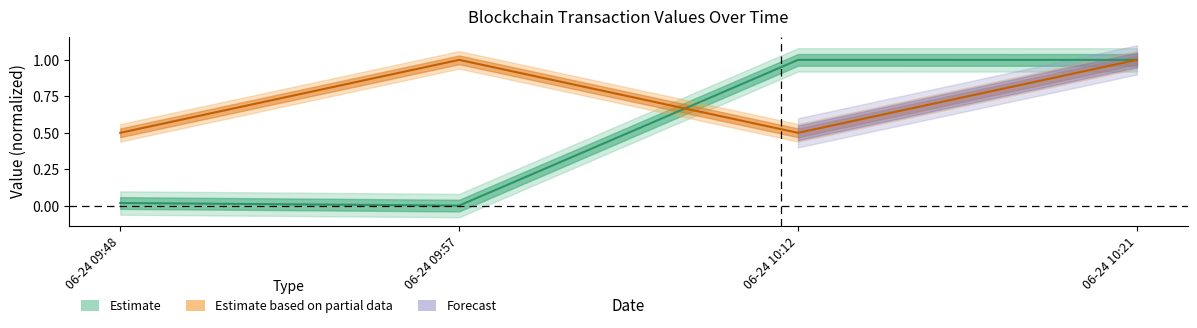

Reading left to right, transcribe all the data shown in this chart.

Amount: 0.0	0.0	1.0	1.0
Fee: 0.5	1.0	0.5	1.0